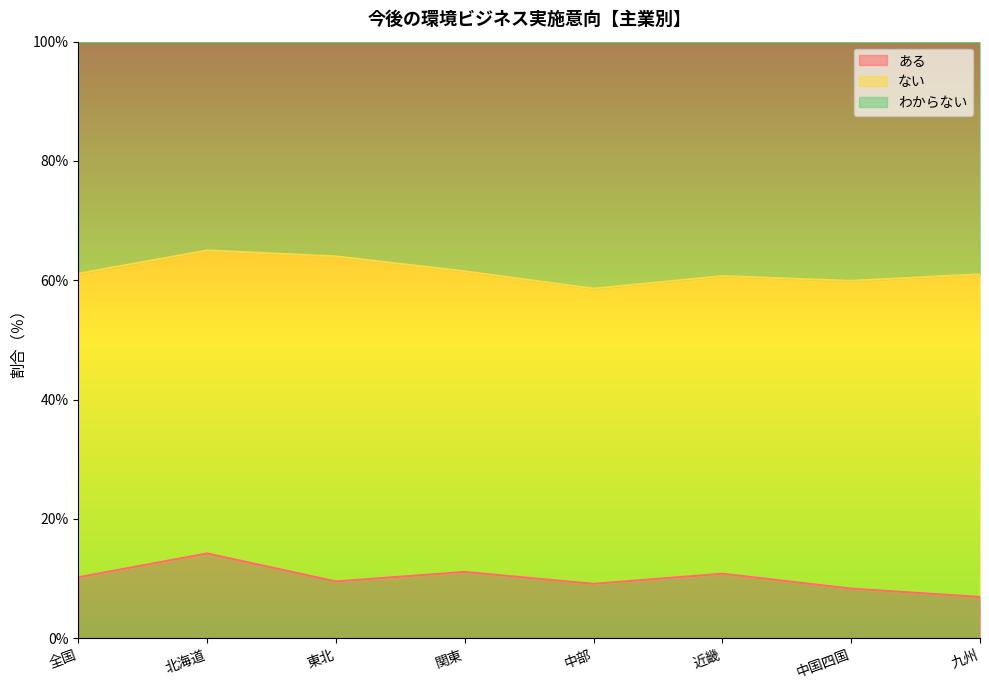

True or false: わからない has more than 1 interior local peaks.

True